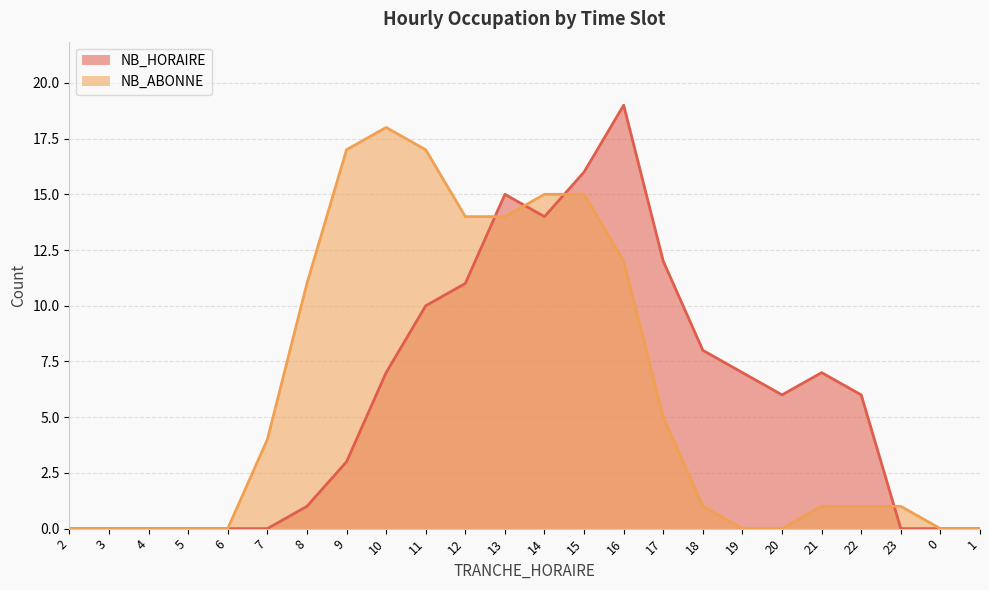

What is the label of the 22nd point from the right?

4